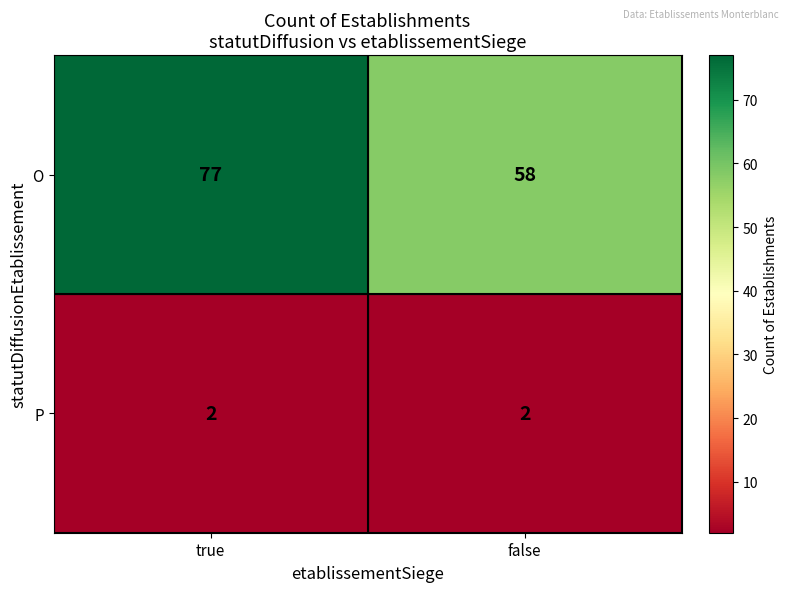

At which category does the chart reach its peak across all series?

true